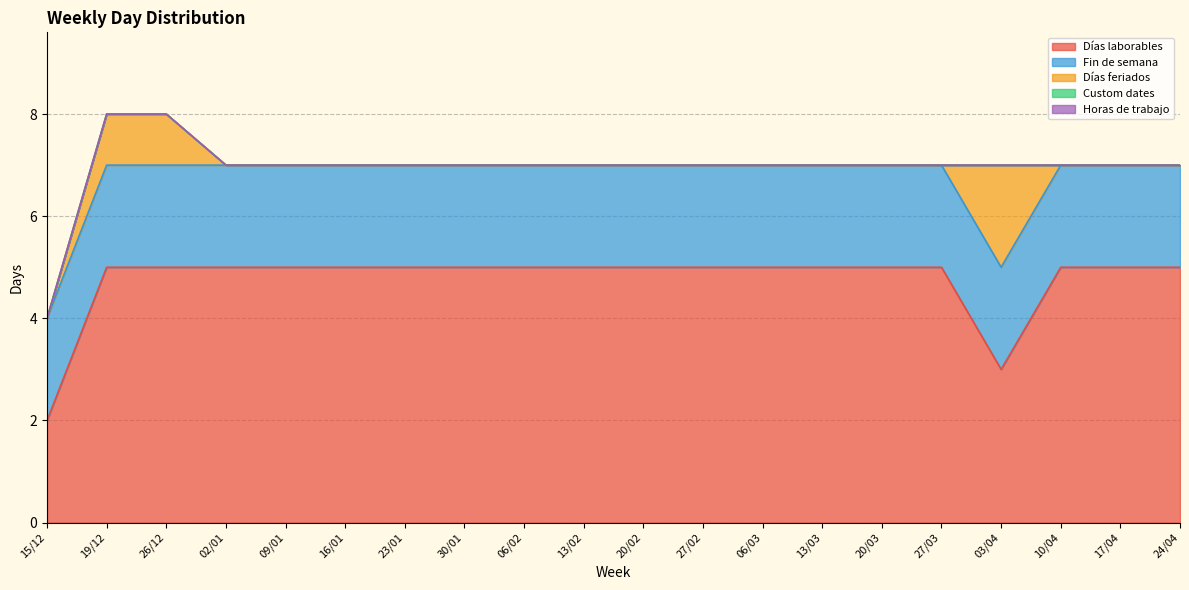

Reading left to right, extract all data points from this chart.

Días laborables: 15/12=2	19/12=5	26/12=5	02/01=5	09/01=5	16/01=5	23/01=5	30/01=5	06/02=5	13/02=5	20/02=5	27/02=5	06/03=5	13/03=5	20/03=5	27/03=5	03/04=3	10/04=5	17/04=5	24/04=5
Fin de semana: 15/12=2	19/12=2	26/12=2	02/01=2	09/01=2	16/01=2	23/01=2	30/01=2	06/02=2	13/02=2	20/02=2	27/02=2	06/03=2	13/03=2	20/03=2	27/03=2	03/04=2	10/04=2	17/04=2	24/04=2
Días feriados: 15/12=0	19/12=1	26/12=1	02/01=0	09/01=0	16/01=0	23/01=0	30/01=0	06/02=0	13/02=0	20/02=0	27/02=0	06/03=0	13/03=0	20/03=0	27/03=0	03/04=2	10/04=0	17/04=0	24/04=0
Custom dates: 15/12=0	19/12=0	26/12=0	02/01=0	09/01=0	16/01=0	23/01=0	30/01=0	06/02=0	13/02=0	20/02=0	27/02=0	06/03=0	13/03=0	20/03=0	27/03=0	03/04=0	10/04=0	17/04=0	24/04=0
Horas de trabajo: 15/12=0	19/12=0	26/12=0	02/01=0	09/01=0	16/01=0	23/01=0	30/01=0	06/02=0	13/02=0	20/02=0	27/02=0	06/03=0	13/03=0	20/03=0	27/03=0	03/04=0	10/04=0	17/04=0	24/04=0